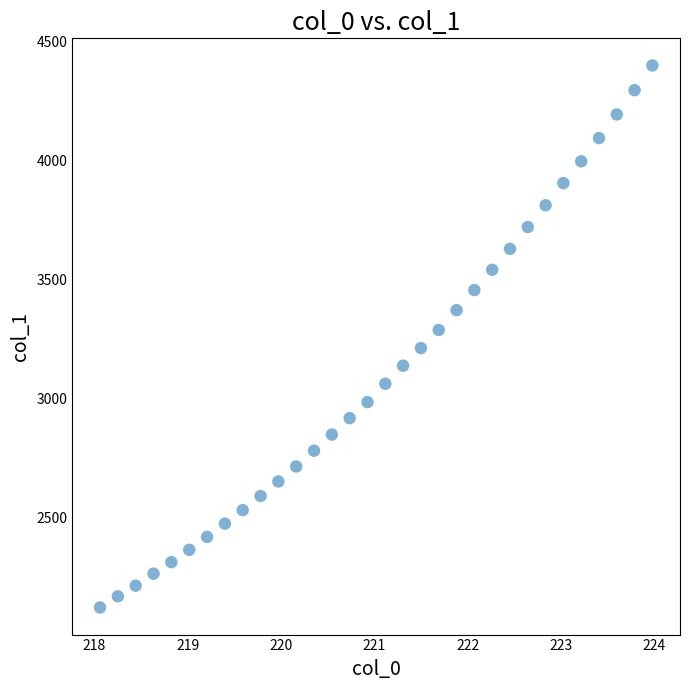

What is the range of X values (max minus min)?

5.9